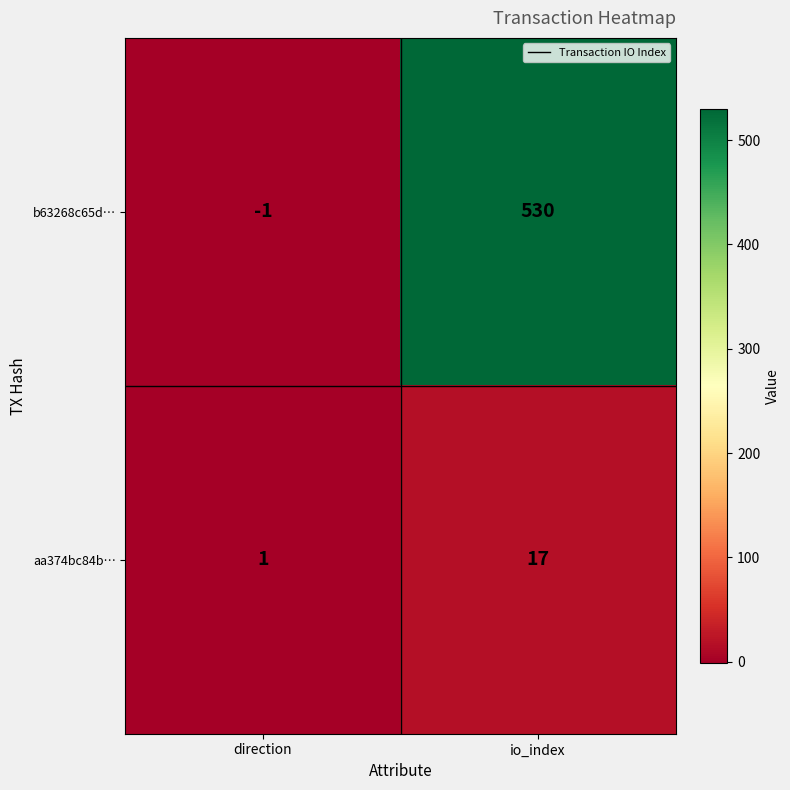

Rank the series by their average value, from lowest to highest.

aa374bc84b…, b63268c65d…